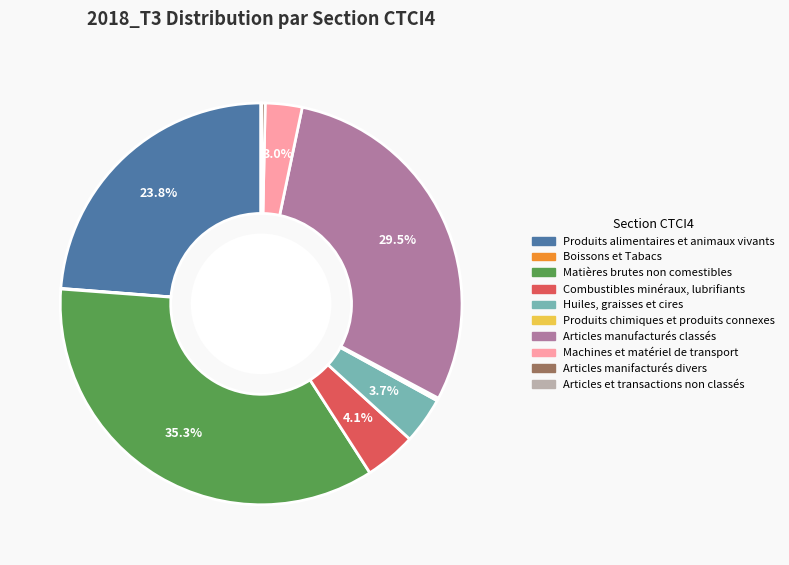

Is there a majority slice in this chart?

No